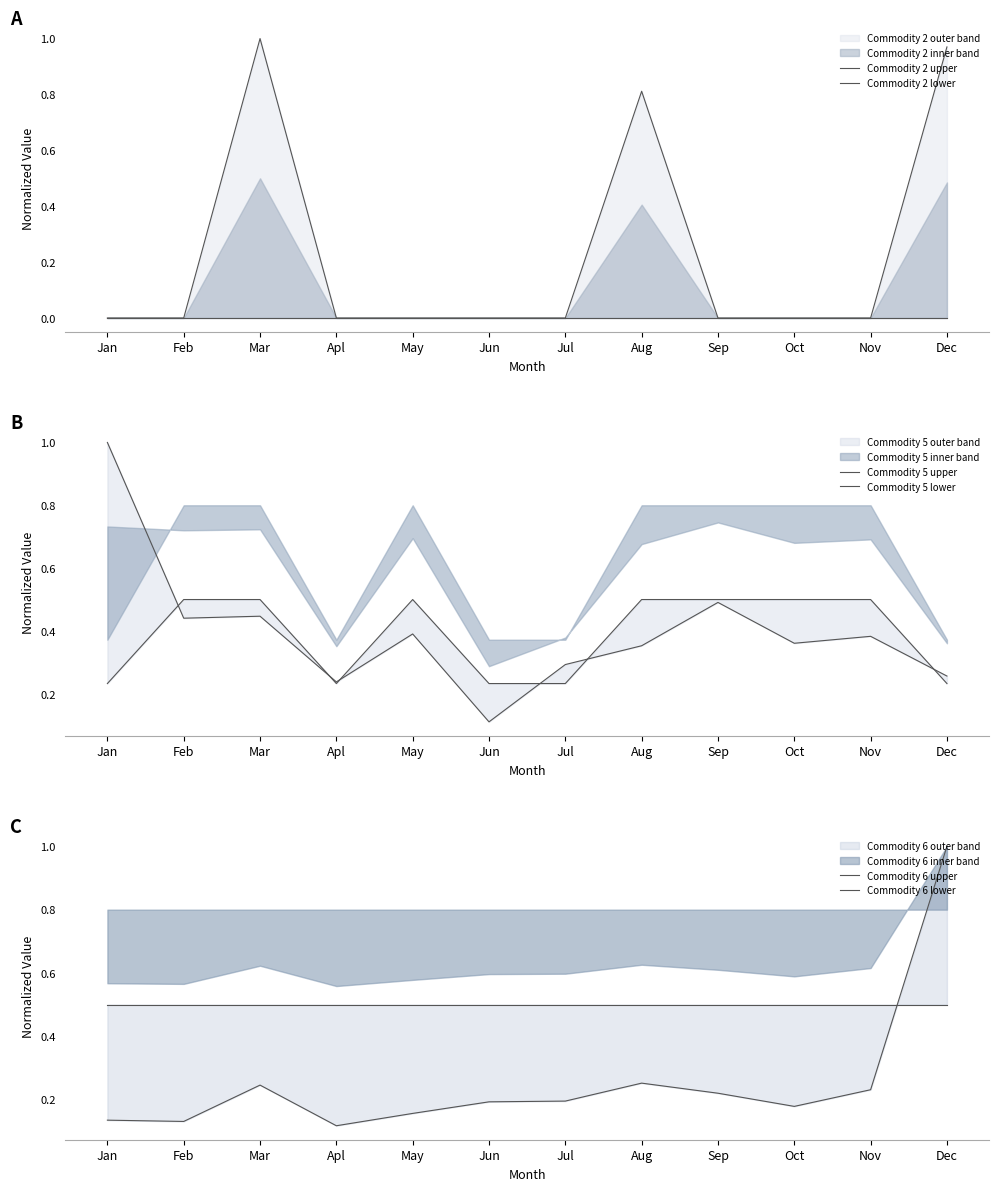

In Commodity 5 lower, how many points are lower than both neighbors (excluding endpoints)?

1